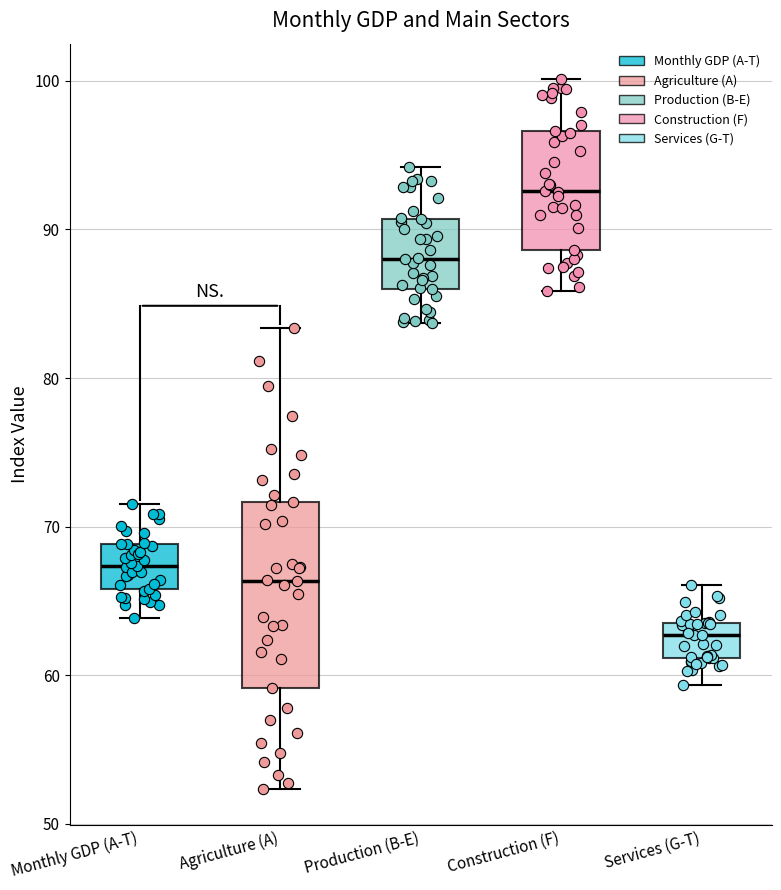

Reading left to right, transcribe this box plot: for each box, give where its median line is, the range the box spans, and where its two whiskers end, as read against the y-axis. The values are not printed on the chart, so give them approximately, as read against the axis.

Monthly GDP (A-T): median 67, box 66 to 69, whiskers 64 to 72
Agriculture (A): median 66, box 59 to 72, whiskers 52 to 83
Production (B-E): median 88, box 86 to 91, whiskers 84 to 94
Construction (F): median 93, box 89 to 97, whiskers 86 to 100
Services (G-T): median 63, box 61 to 64, whiskers 59 to 66